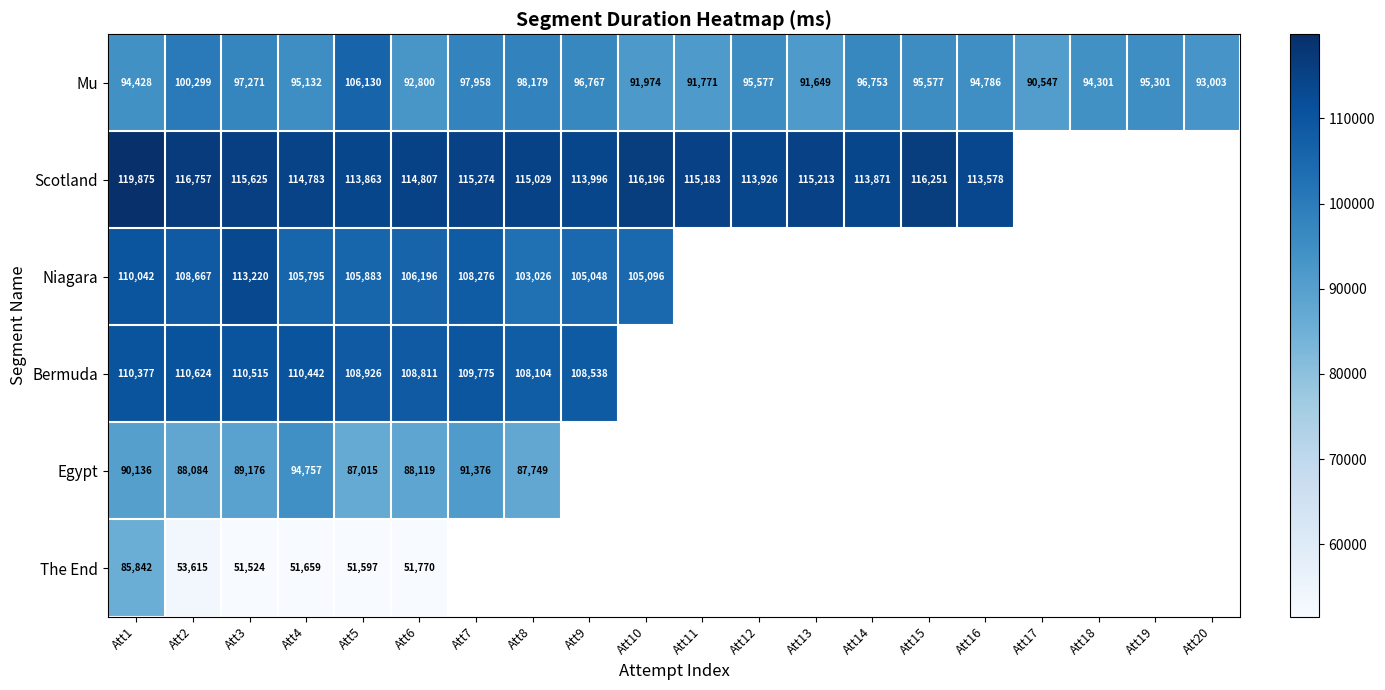

What is the sum of the Mu values at Att5 and Att10?

198104